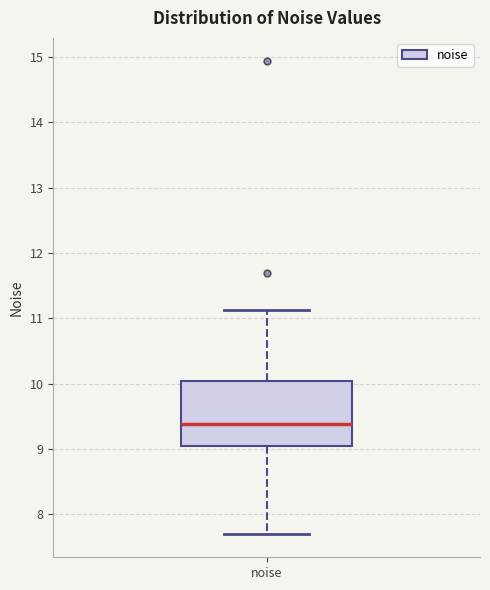

Where is the lower edge of the box for noise on the y-axis? The values are not printed on the chart, so give them approximately, as read against the axis.

9.1